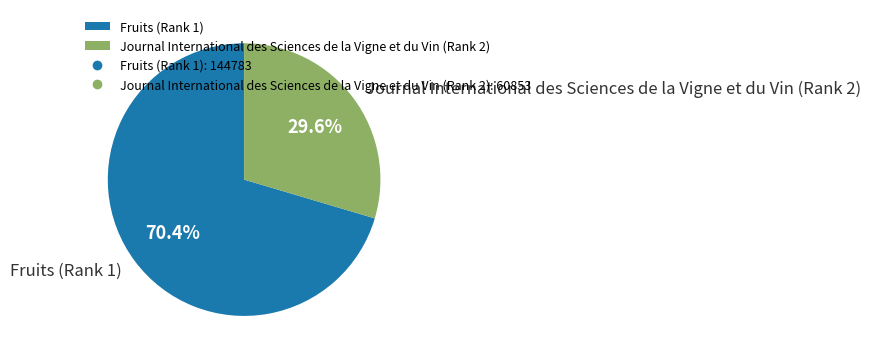

Combined, do Fruits (Rank 1) and Journal International des Sciences de la Vigne et du Vin (Rank 2) account for over 50%?

Yes